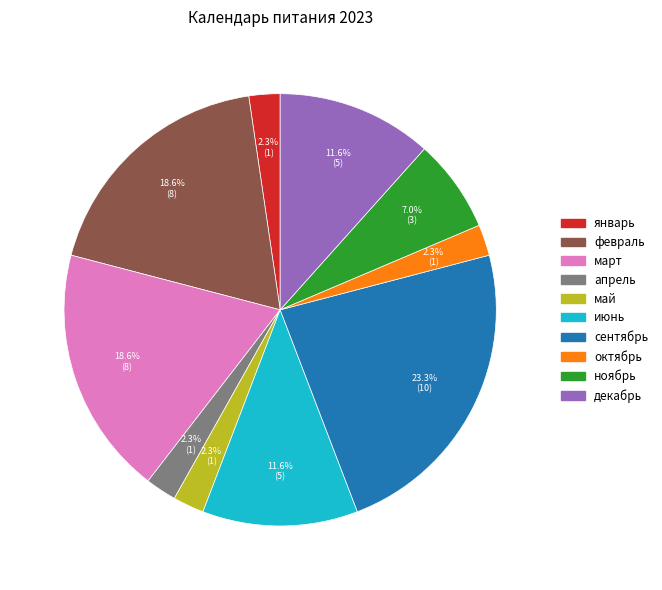

Combined, what portion of the pie is февраль and март?

37.2%